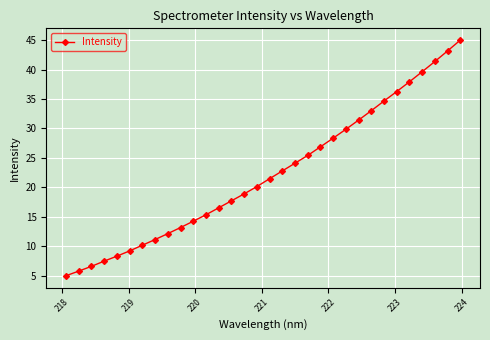

What is the value of the 3rd point from the left?

6.6